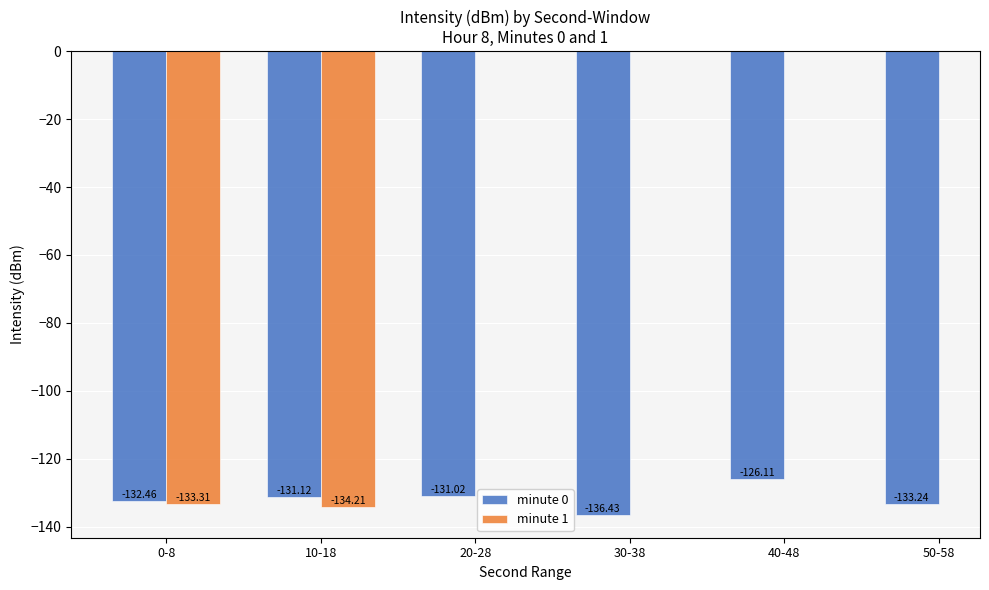

Between 20-28 and 50-58, which is larger?

20-28